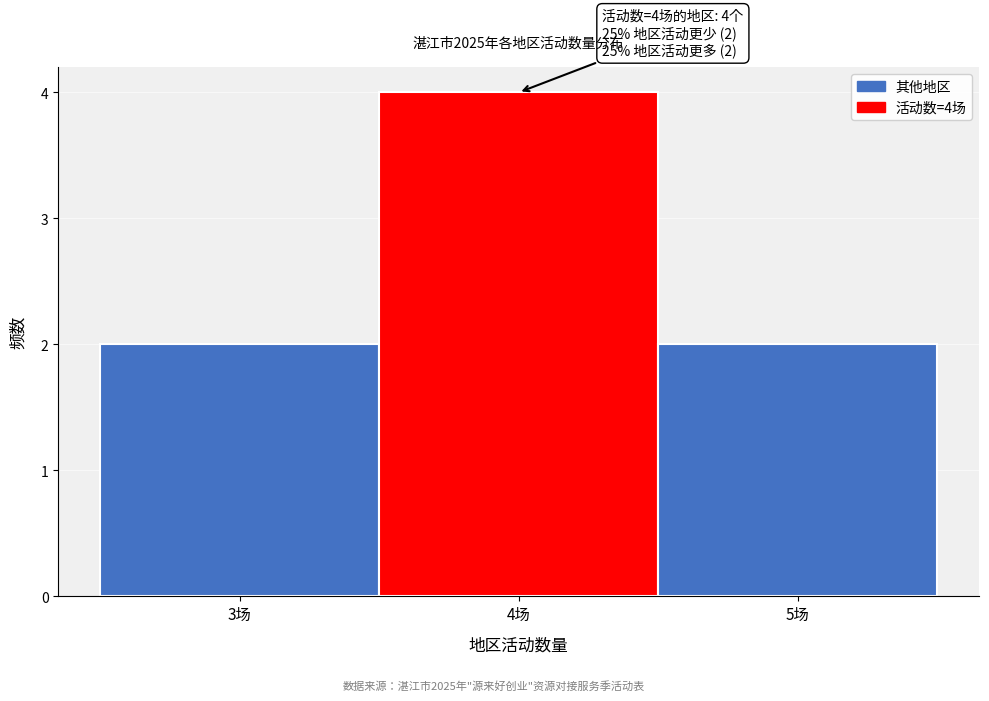

Which range on the x-axis has the tallest bar?

3.5 to 4.5